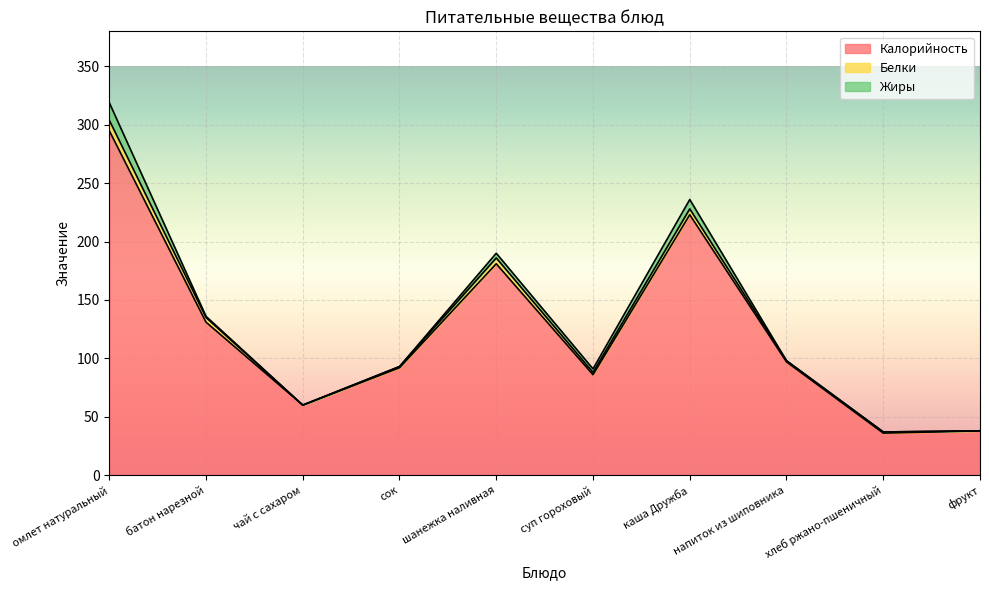

True or false: Калорийность and Белки intersect in this chart.

False